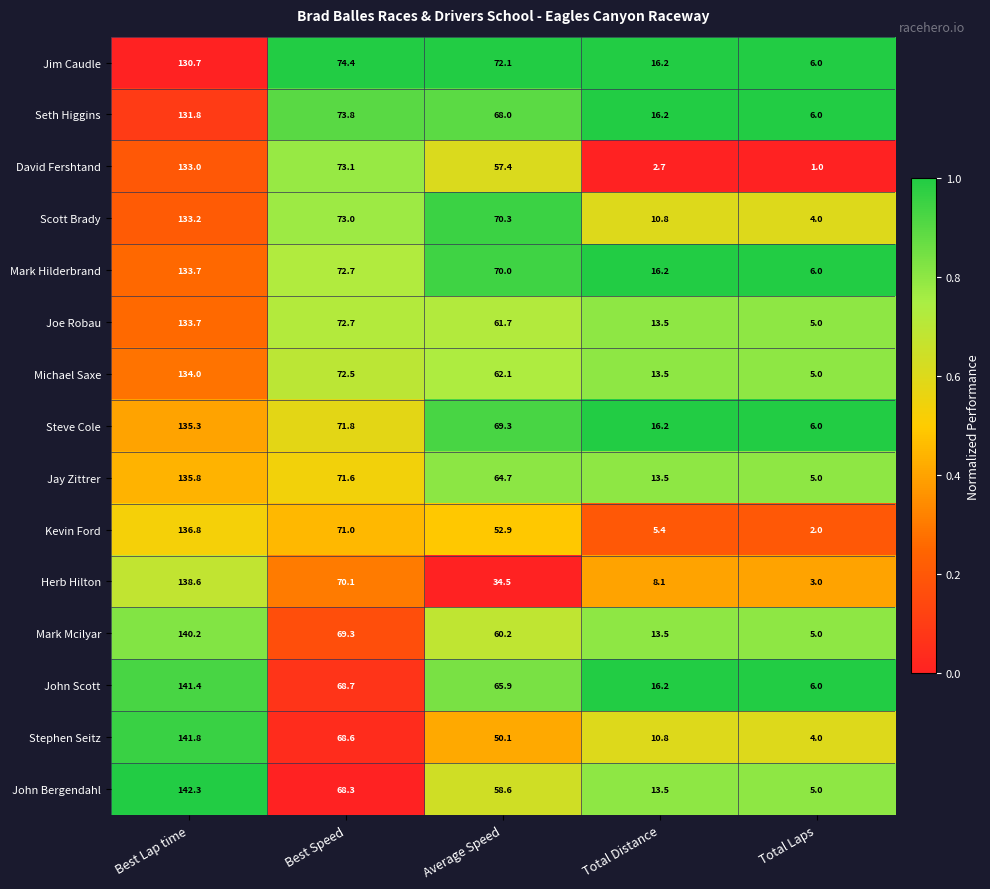

What is the highest value of the Seth Higgins series?

131.8